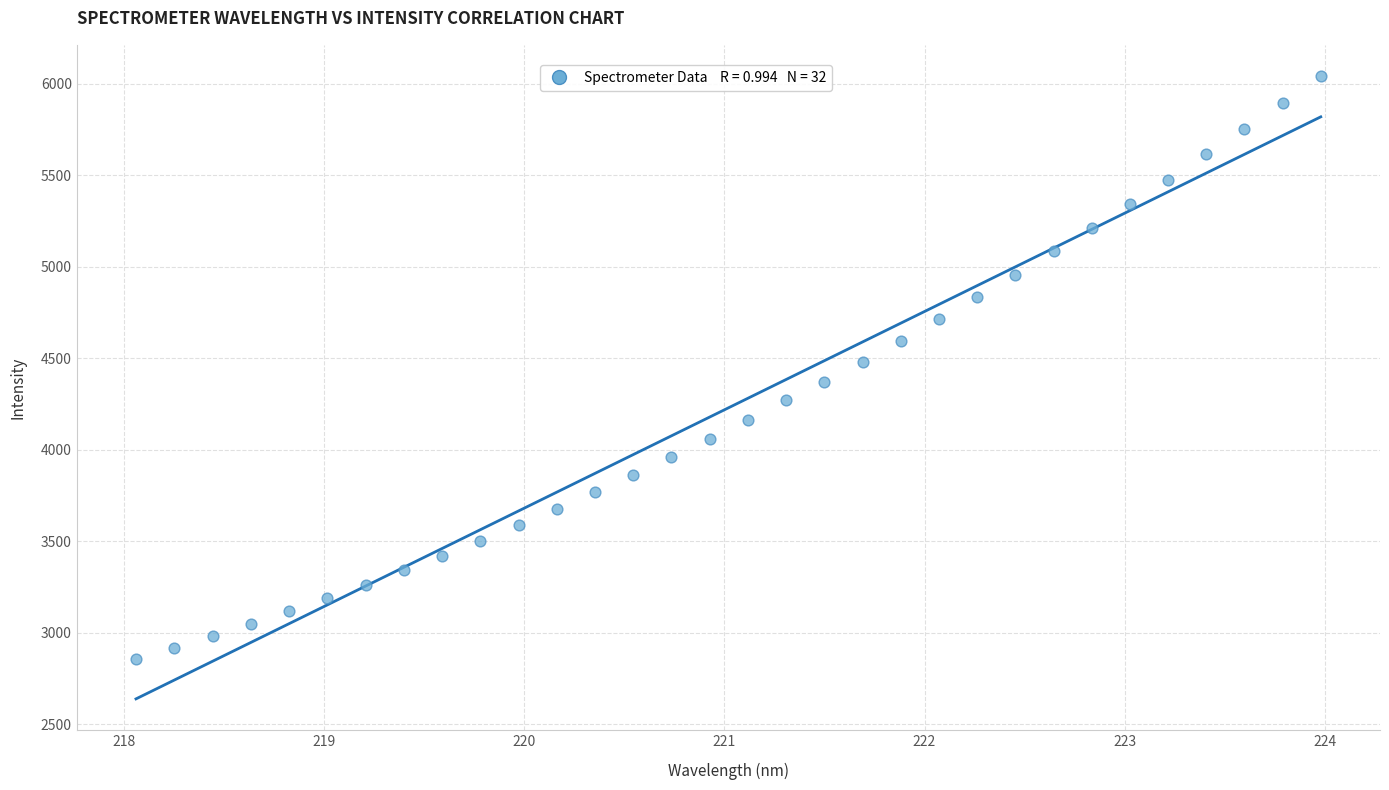

What is the range of X values (max minus min)?

5.9